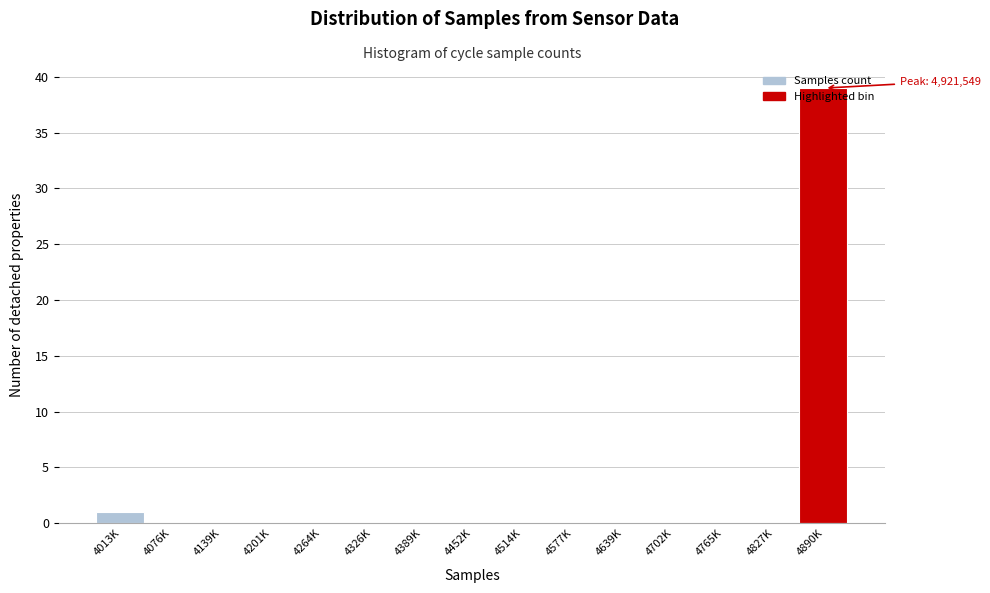

At which category does the chart reach its peak across all series?

4890K